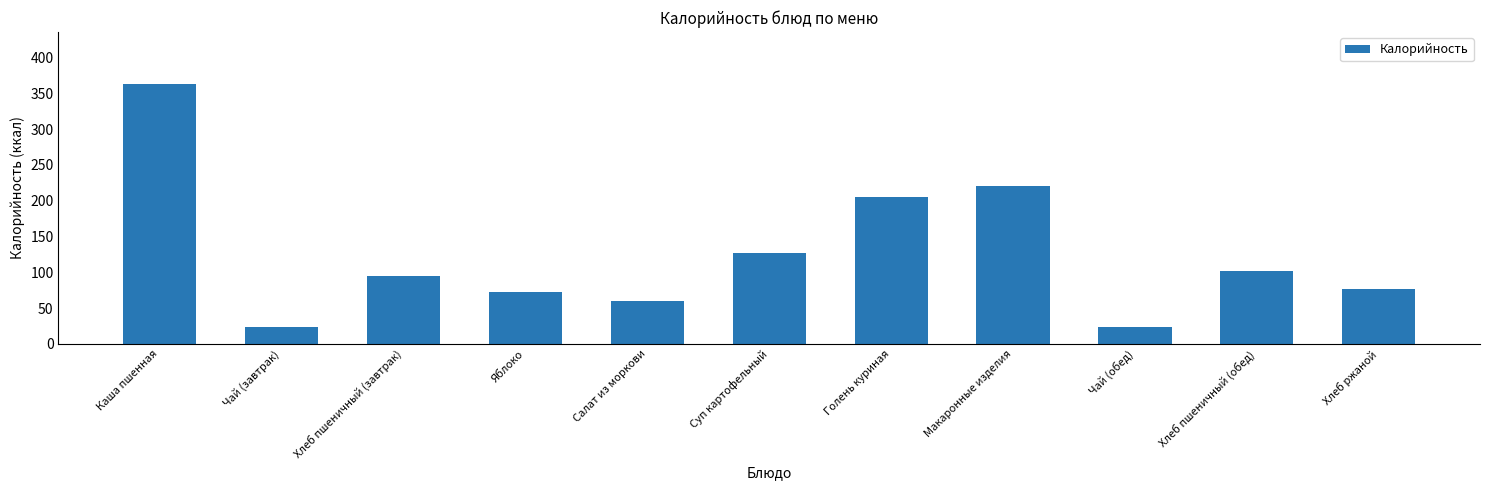

How many distinct data groups are displayed?

1